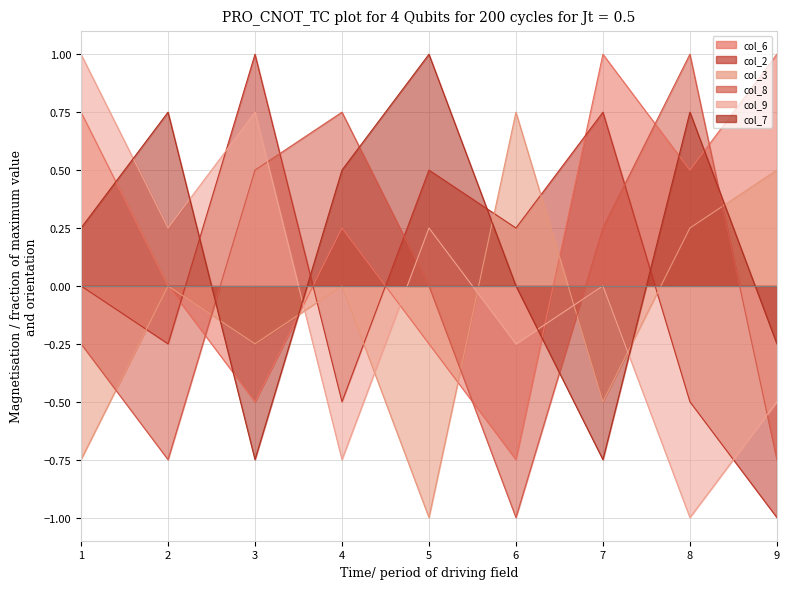

Count the number of categories in the chart.

9